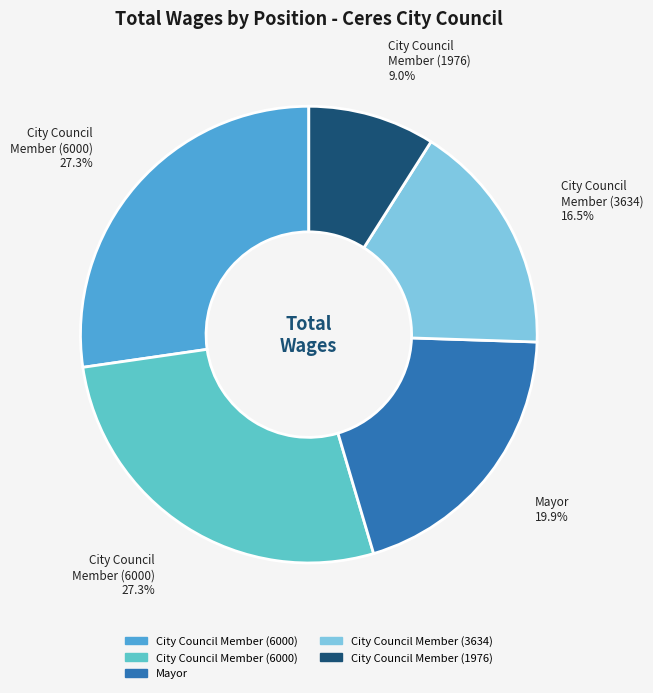

To the nearest percent, what is the average slice percentage?

20%